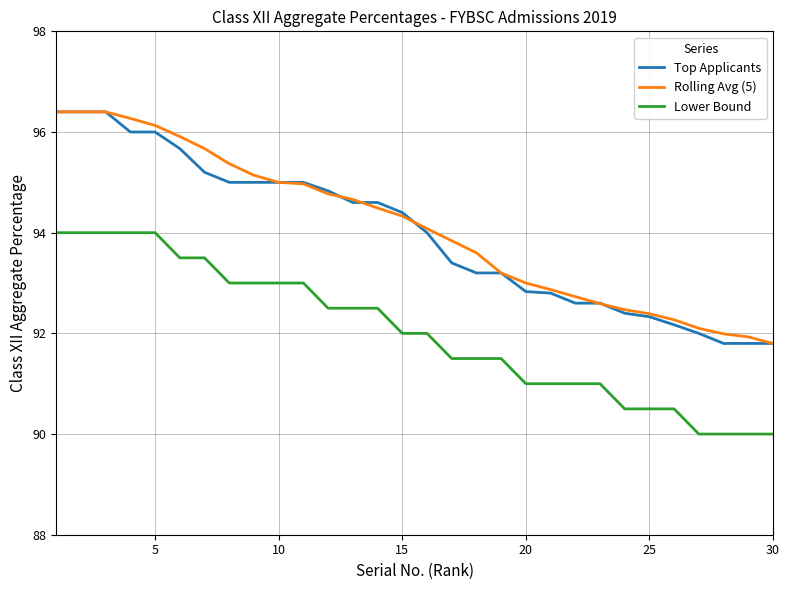

What is the maximum value shown in the chart?

96.4